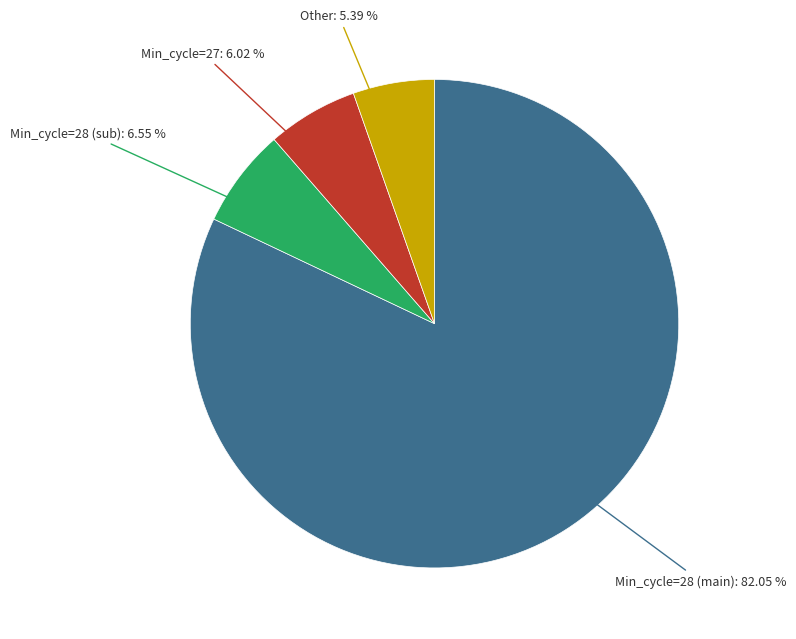

Is there any slice that represents more than half of the pie?

Yes